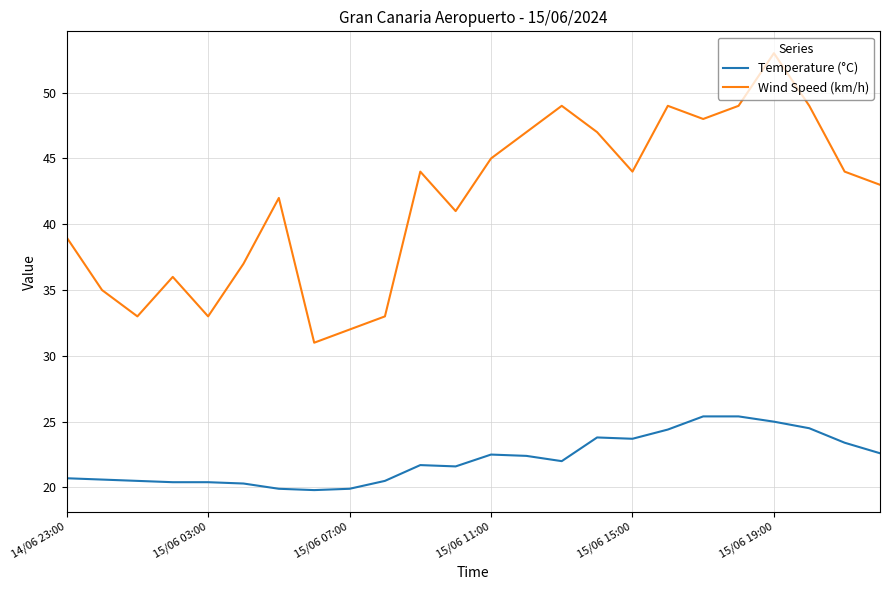

Rank the series by their average value, from highest to lowest.

Wind Speed (km/h), Temperature (°C)